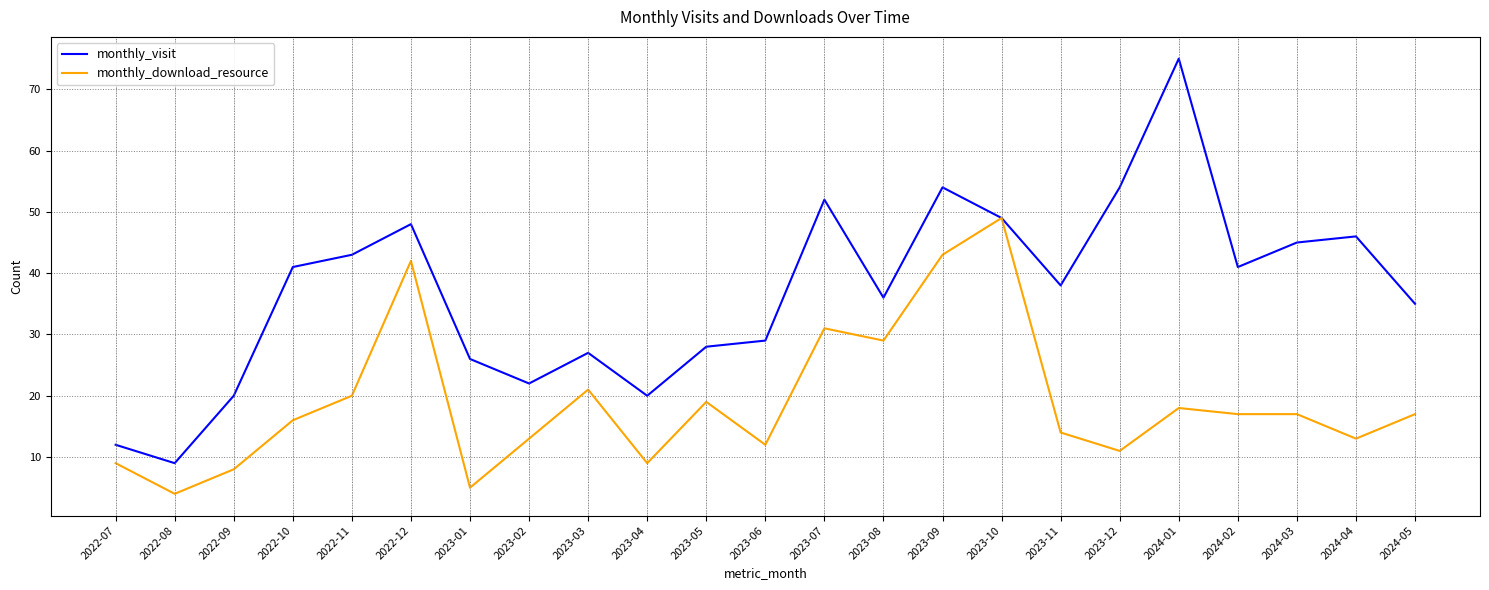

The monthly_download_resource series shows 7 at 2024-04. True or false?

False